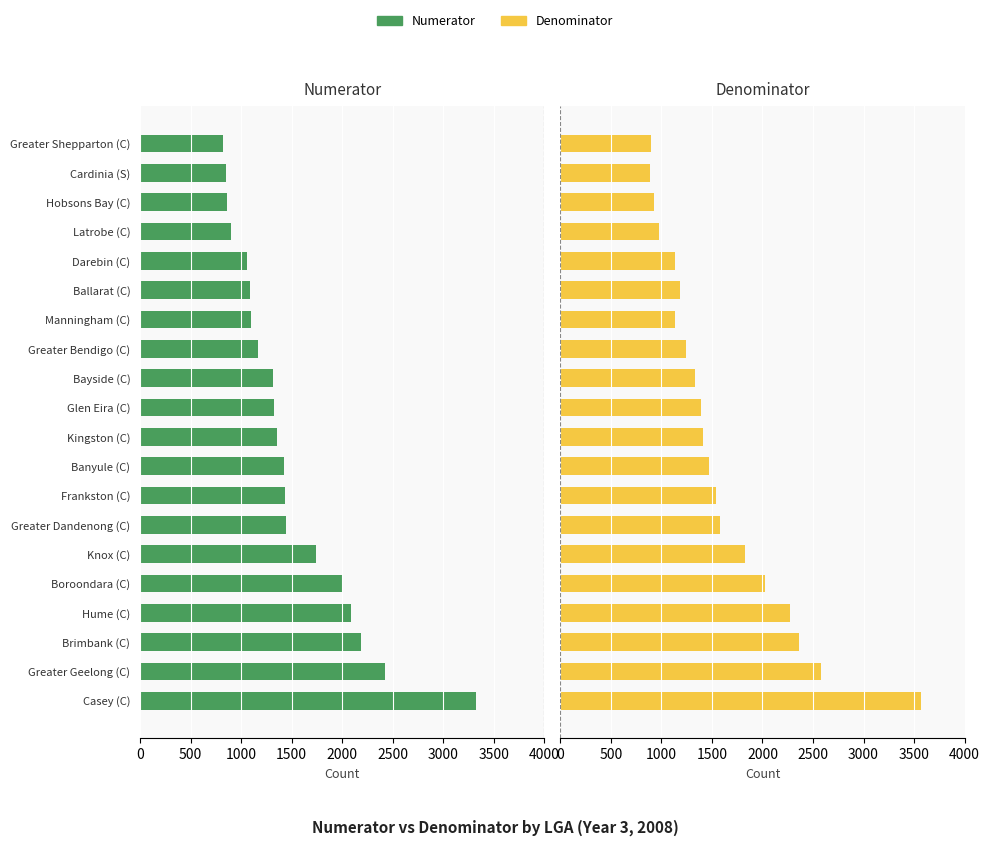

What value does the Denominator series have at Frankston (C), to the nearest 100?

1500